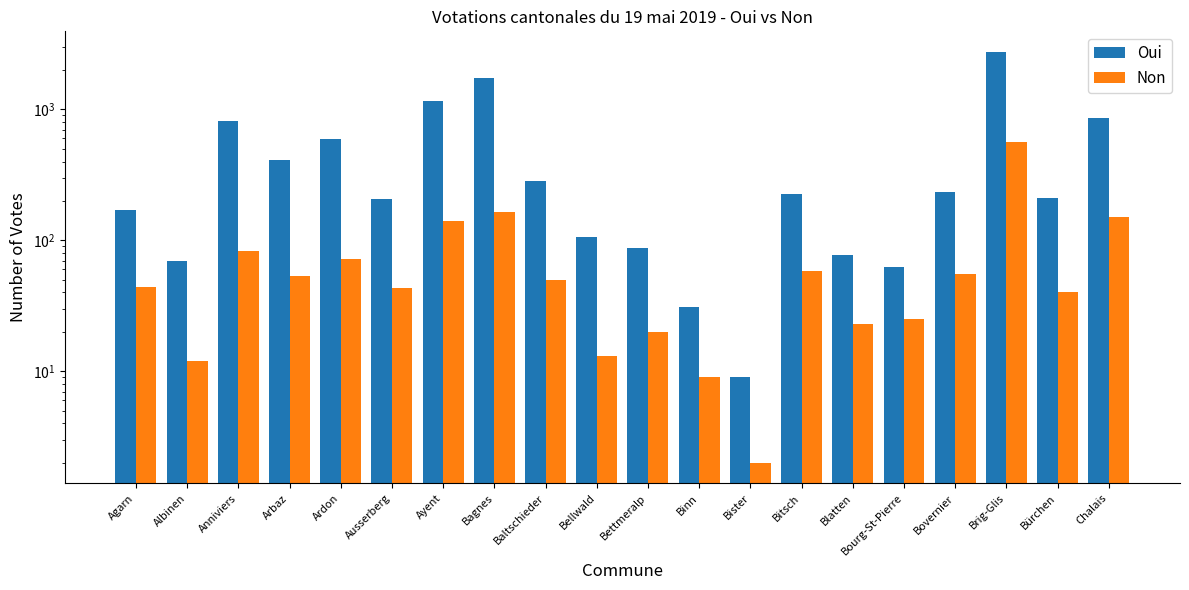

What are all the series names shown in the legend?

Oui, Non